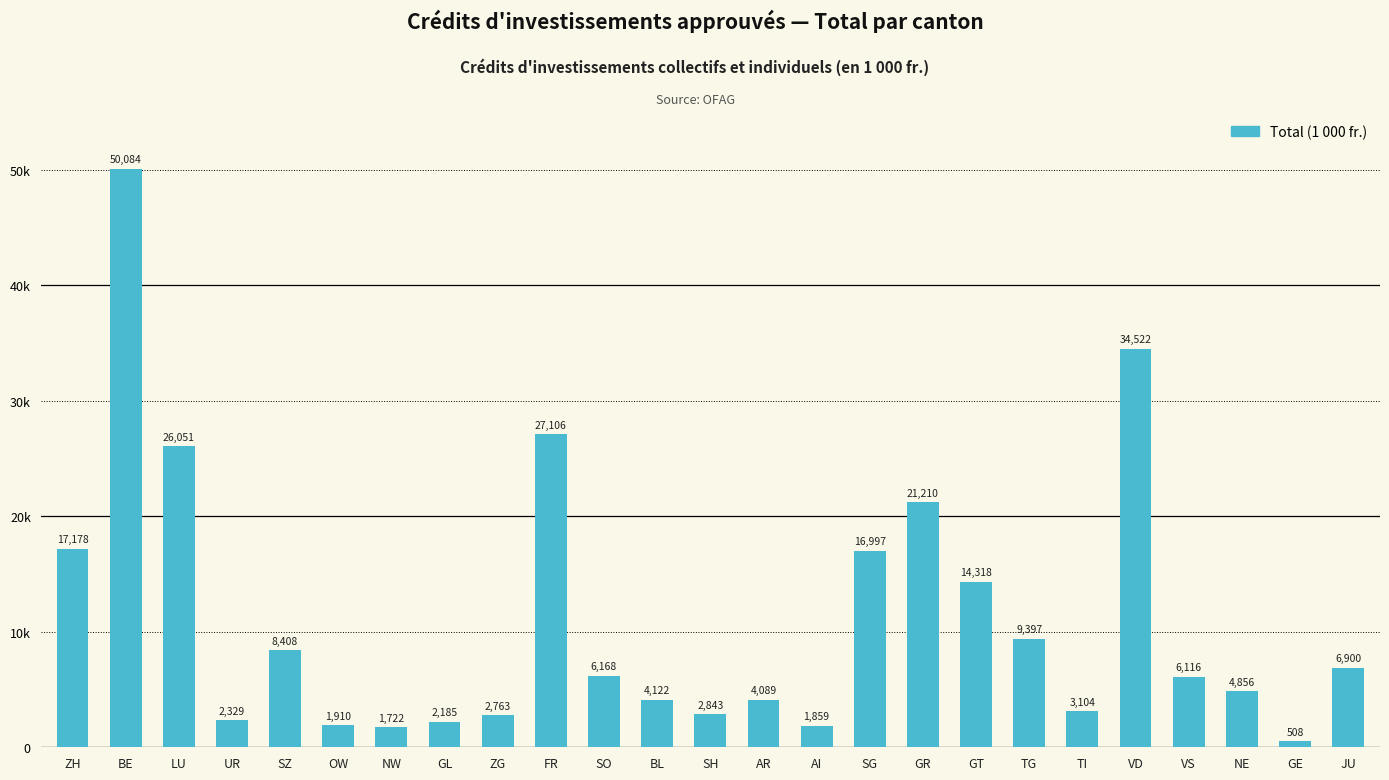

True or false: the data shows 16996.6 at SG.

True